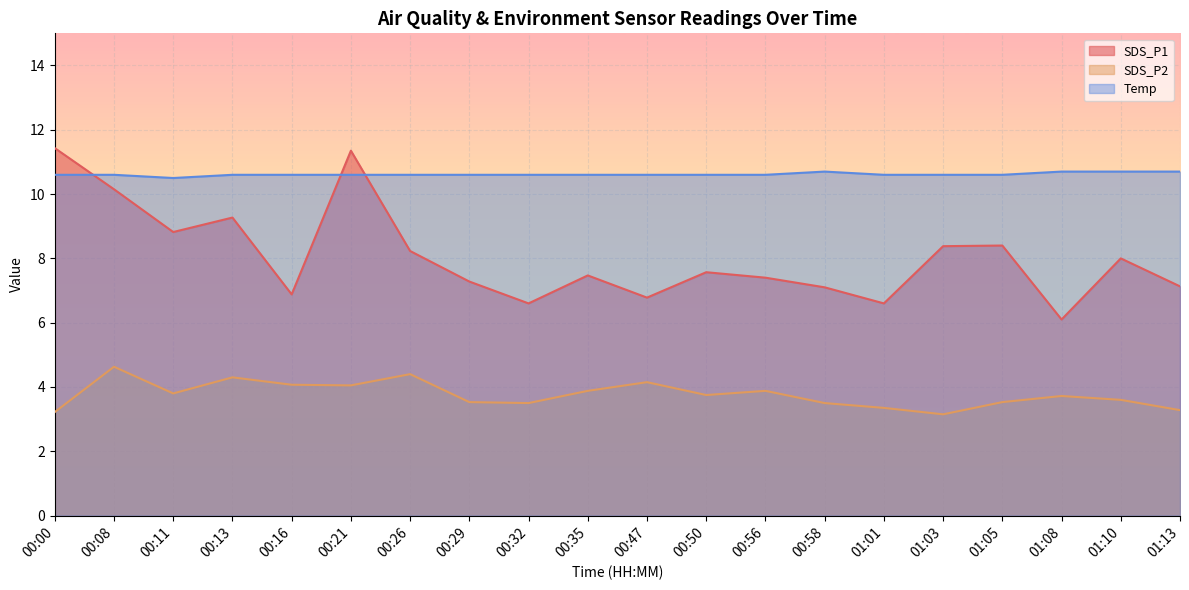

What is the total value across all series at 00:08?

25.4